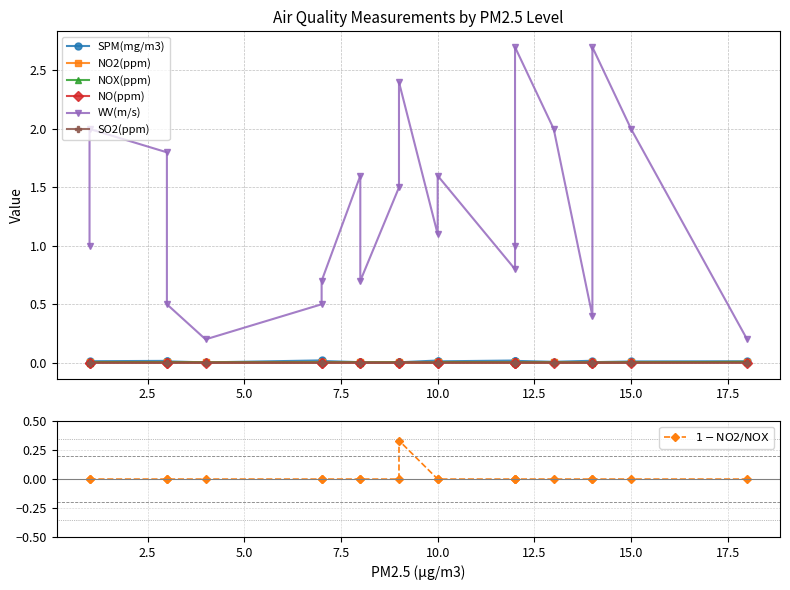

True or false: SPM(mg/m3) and NO2(ppm) cross at least once.

False